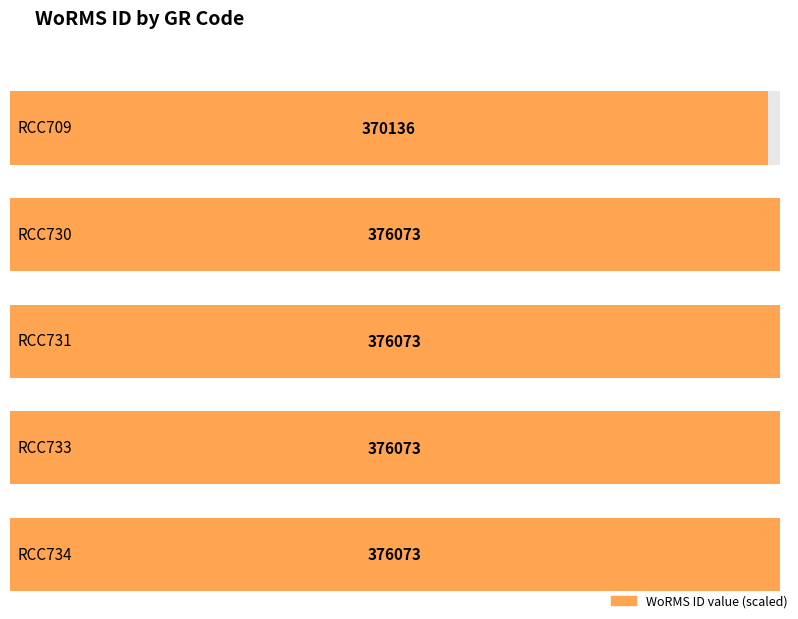

What is the value of the 3rd bar from the left?

376073